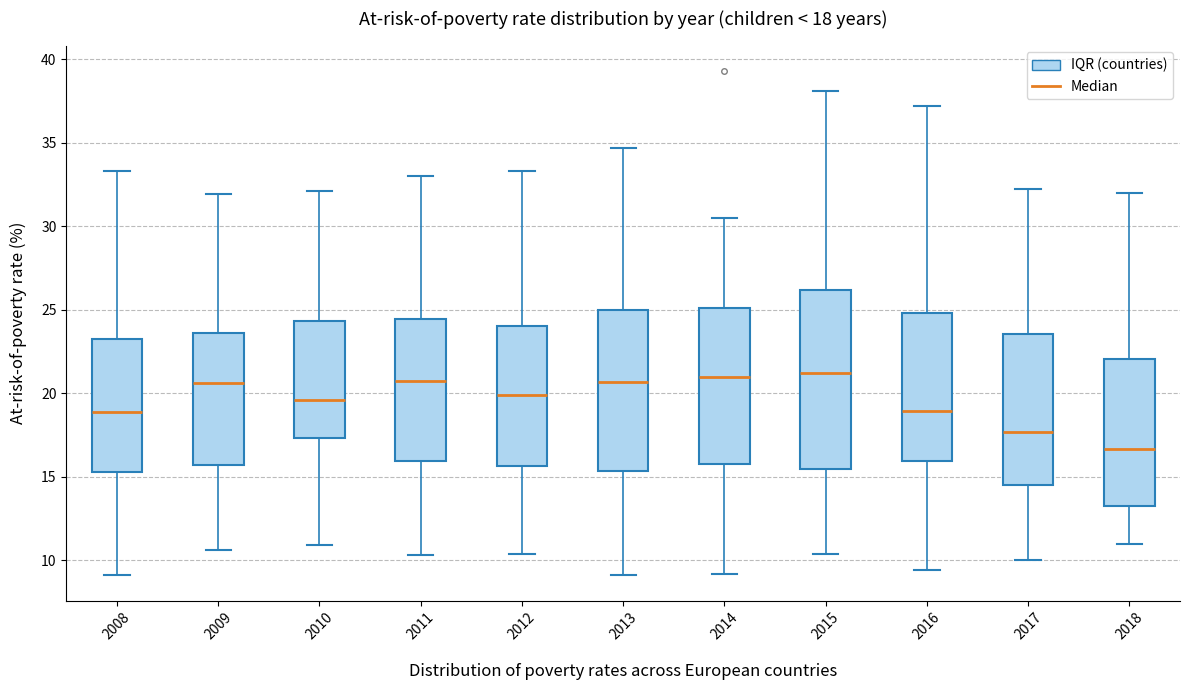

Which box has the lowest median line?

2018